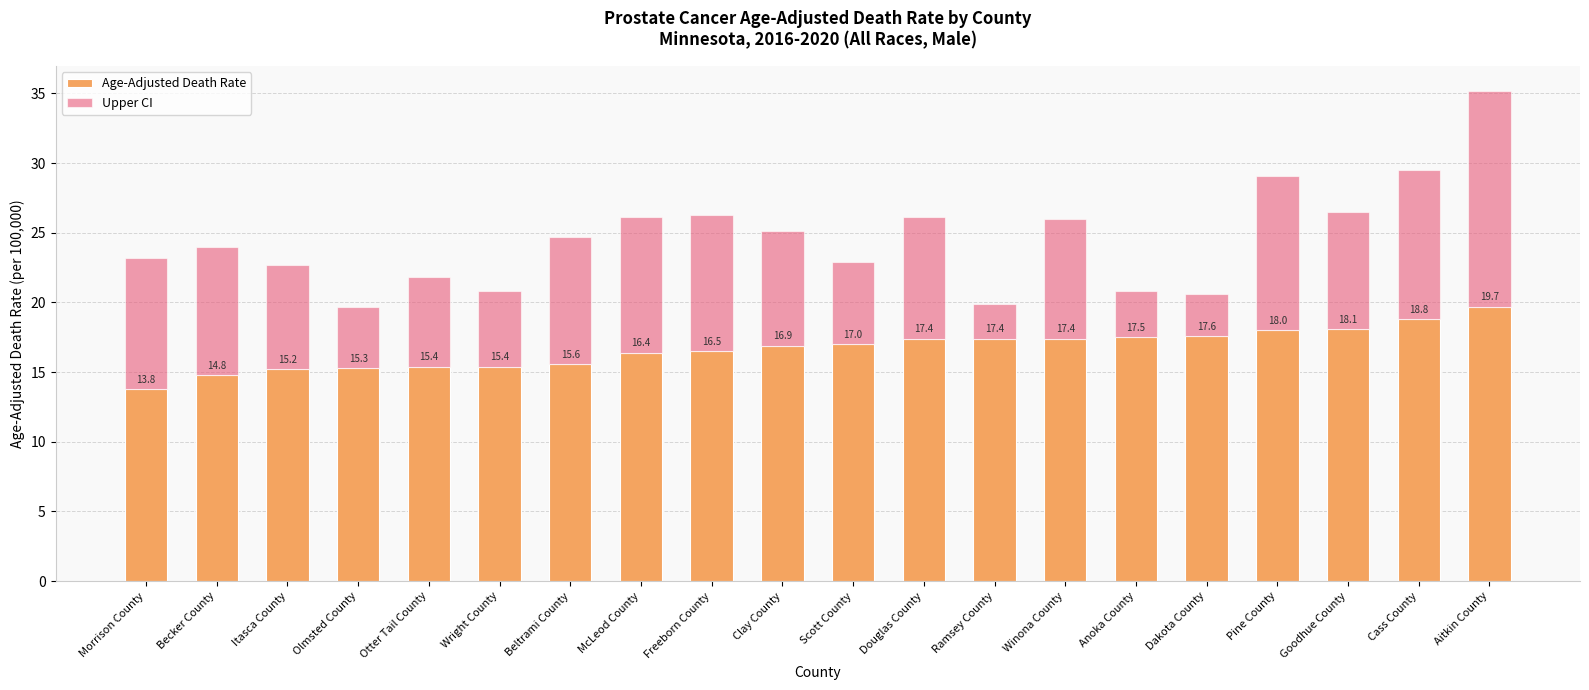

What is the total value across all series at Morrison County?

23.2